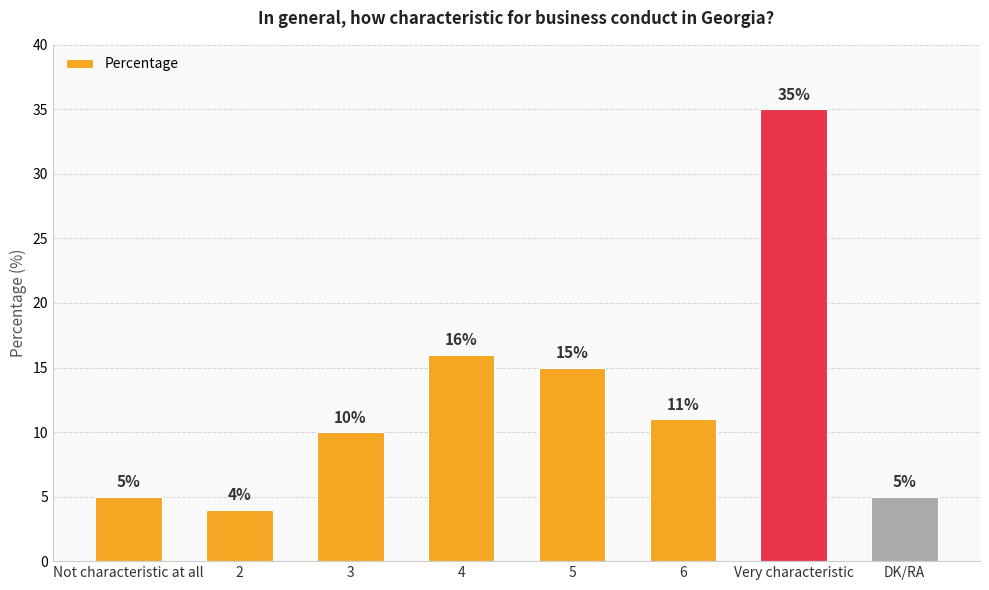

True or false: the data shows 6 at 5.

False